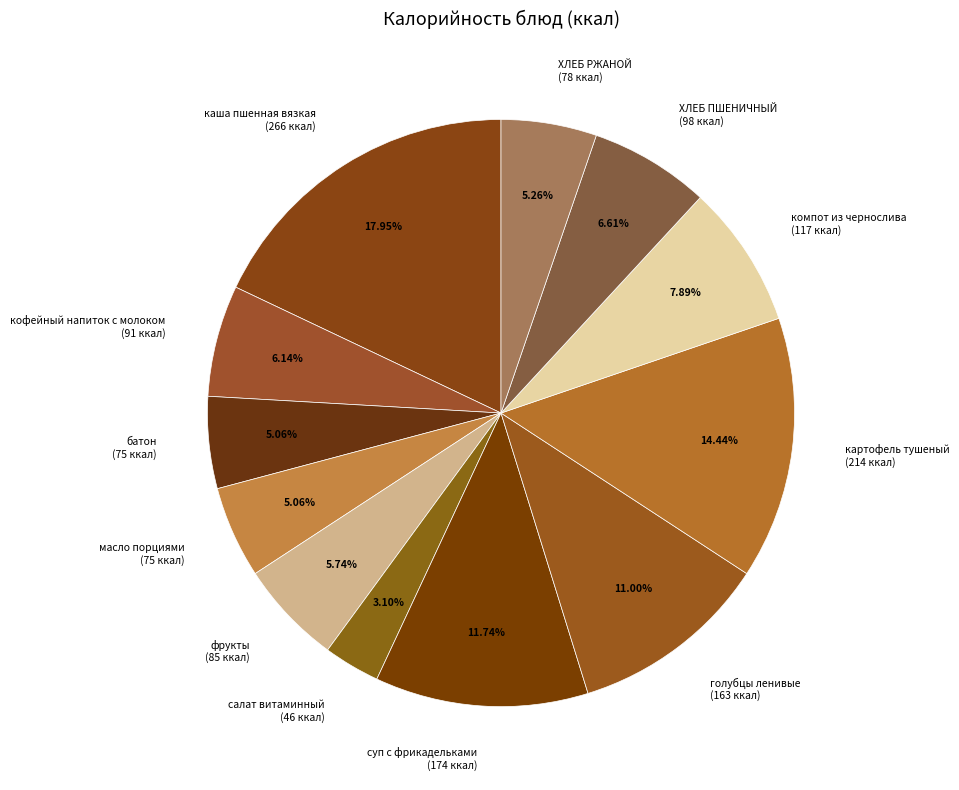

The компот из чернослива slice represents 8% of the pie. True or false?

True